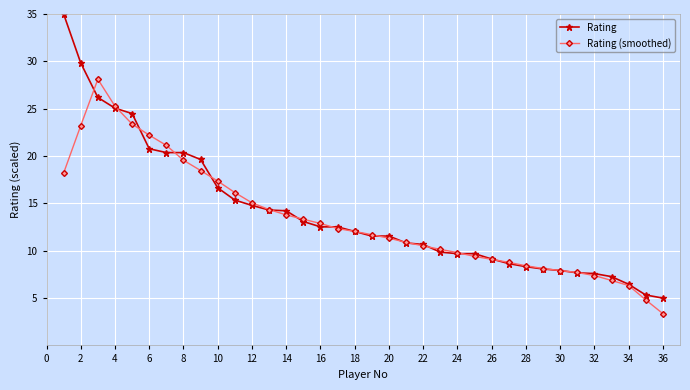

What is the smallest value displayed?

3.4